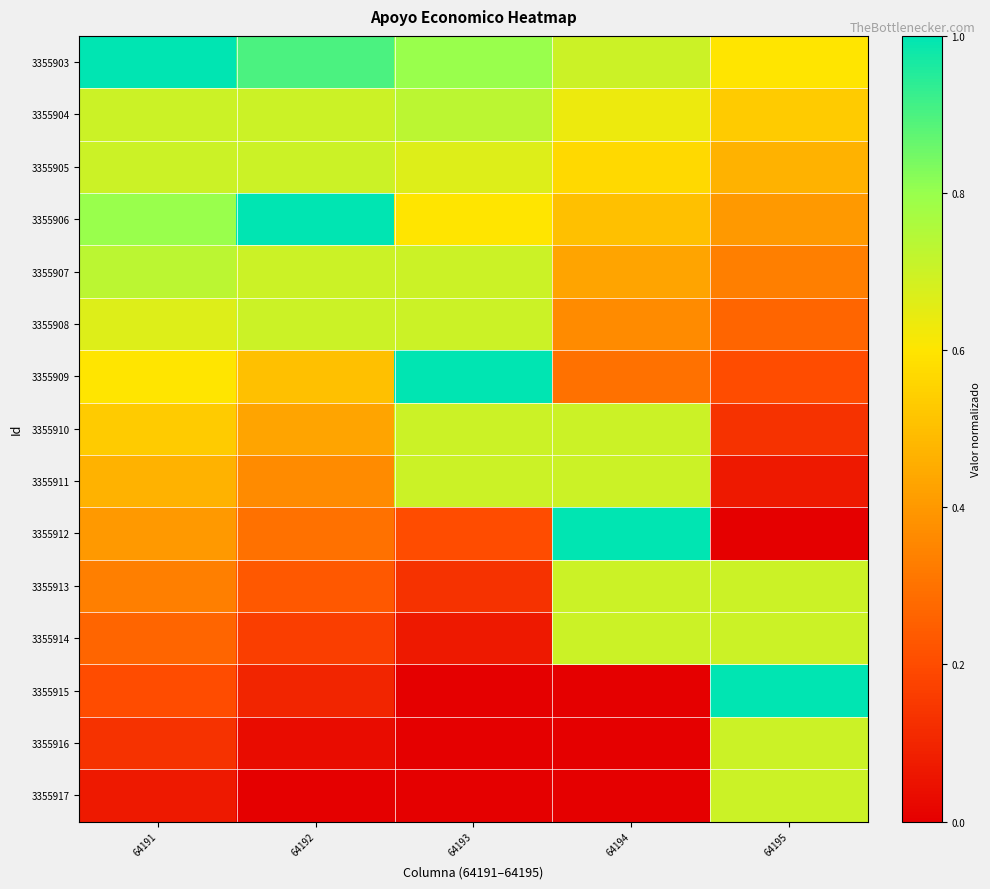

What is the greatest value displayed?

1.0